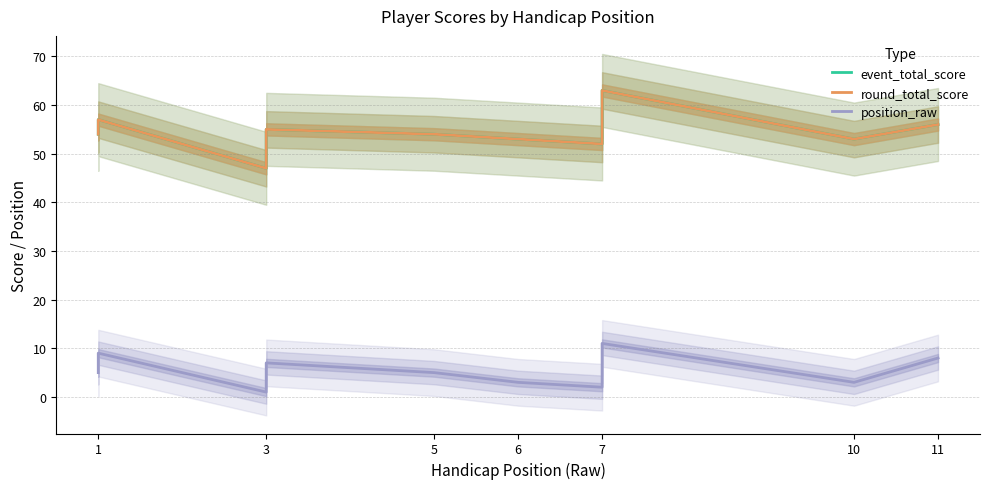

True or false: event_total_score has a value of 75 at 10.

False